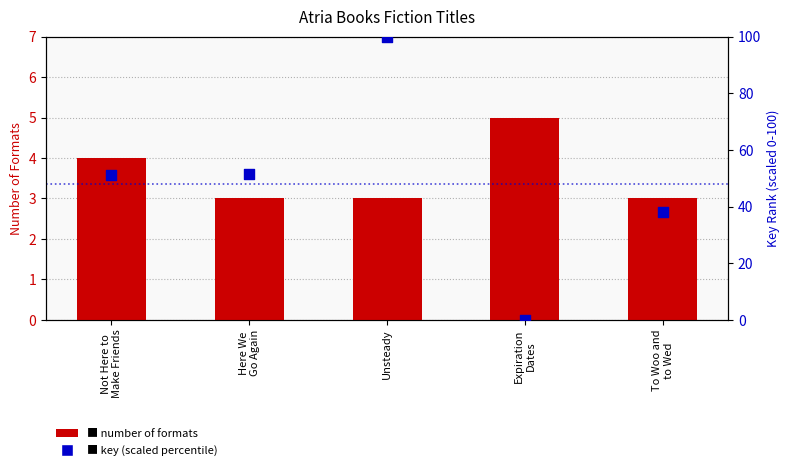

At which category is the sum across all series the highest?

Unsteady